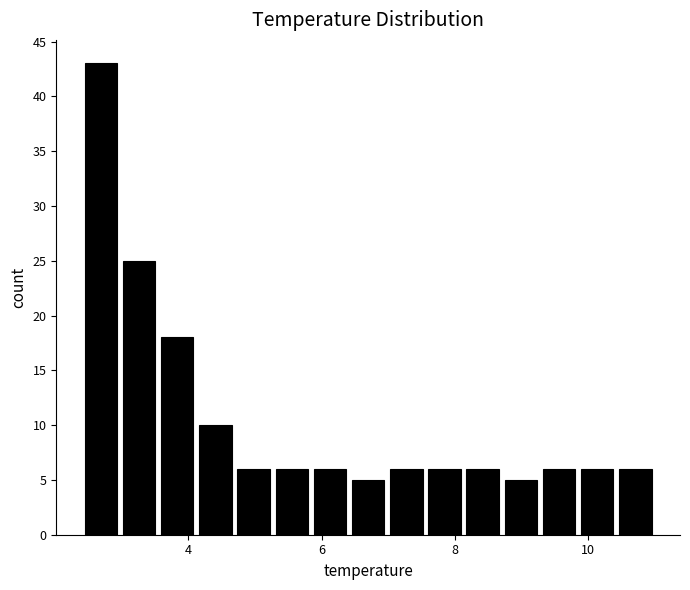

Read against the x-axis, roughly where is the centre of the tallest bar?

2.6